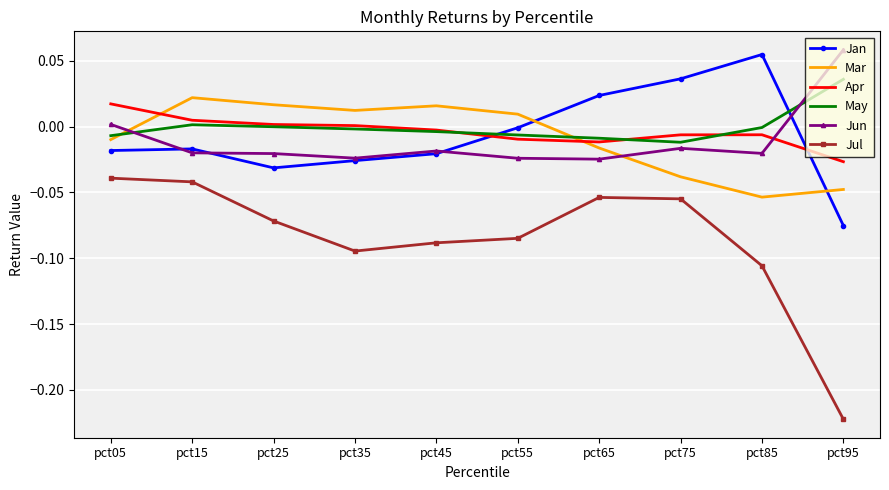

At pct05, list the series in order from smallest to largest.

Jul, Jan, Mar, May, Jun, Apr